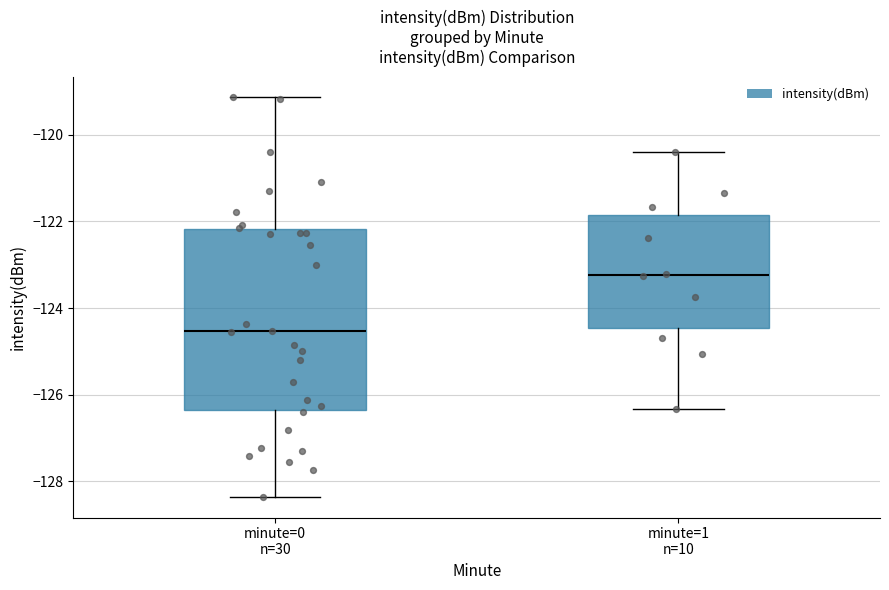

Which box is the tallest, from its lower edge to its upper edge?

minute=0 n=30